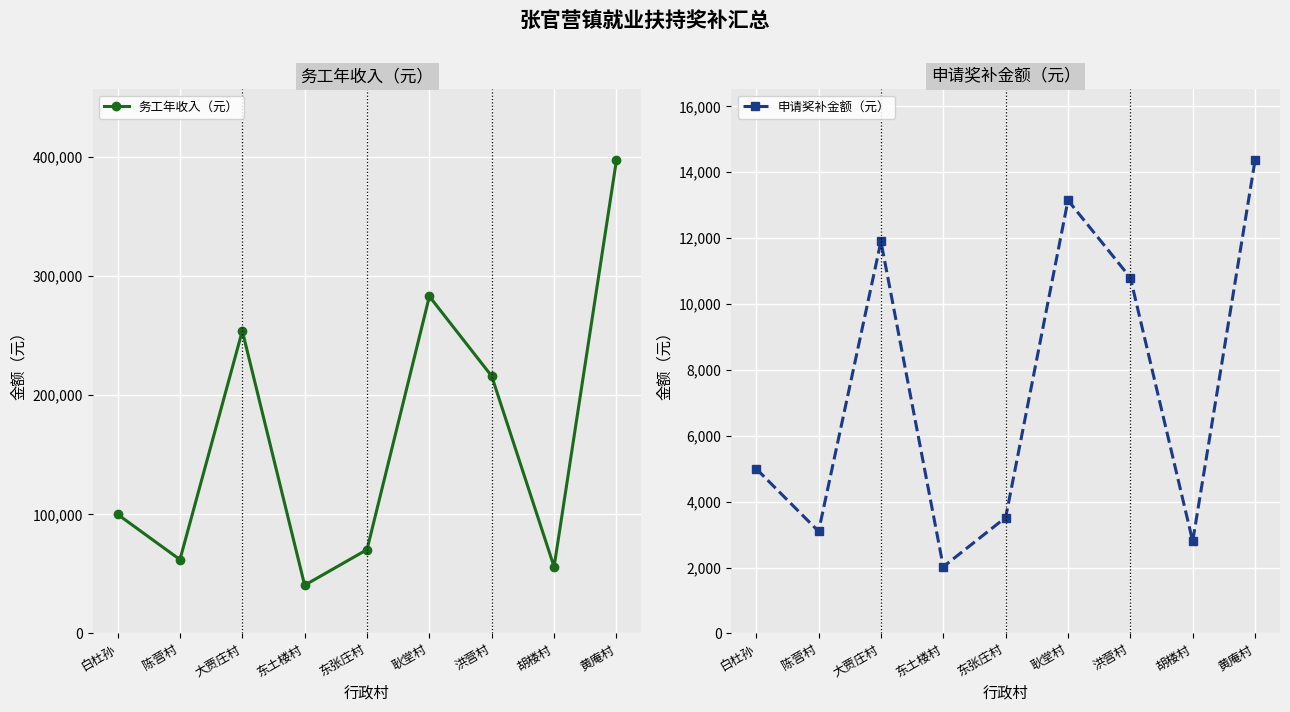

What is the greatest value displayed?

397200